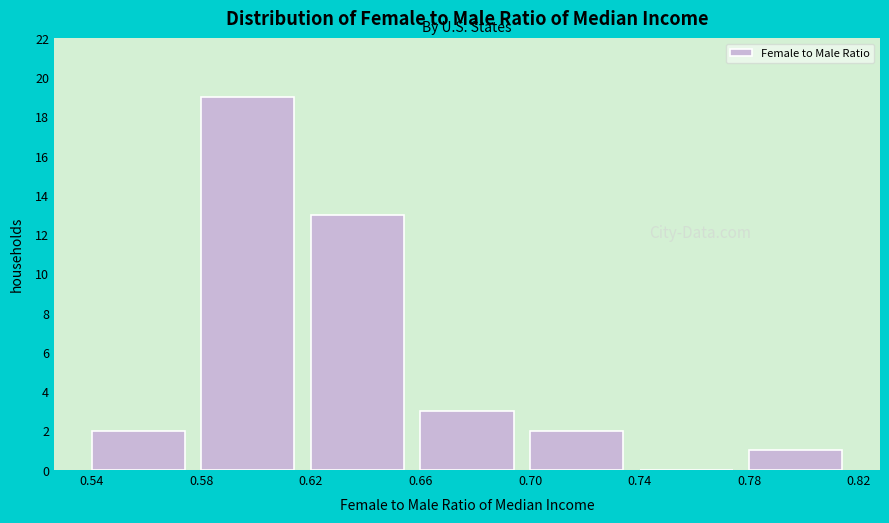

What is the height of the bar covering 0.78 to 0.82 on the x-axis? The values are not printed on the chart, so give them approximately, as read against the axis.

1